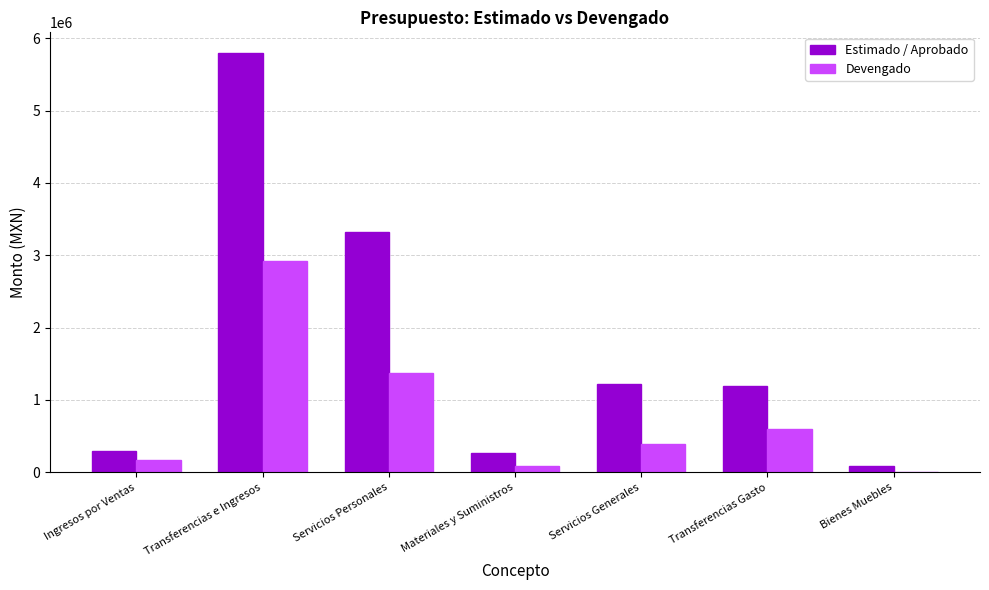

What are all the series names shown in the legend?

Estimado / Aprobado, Devengado